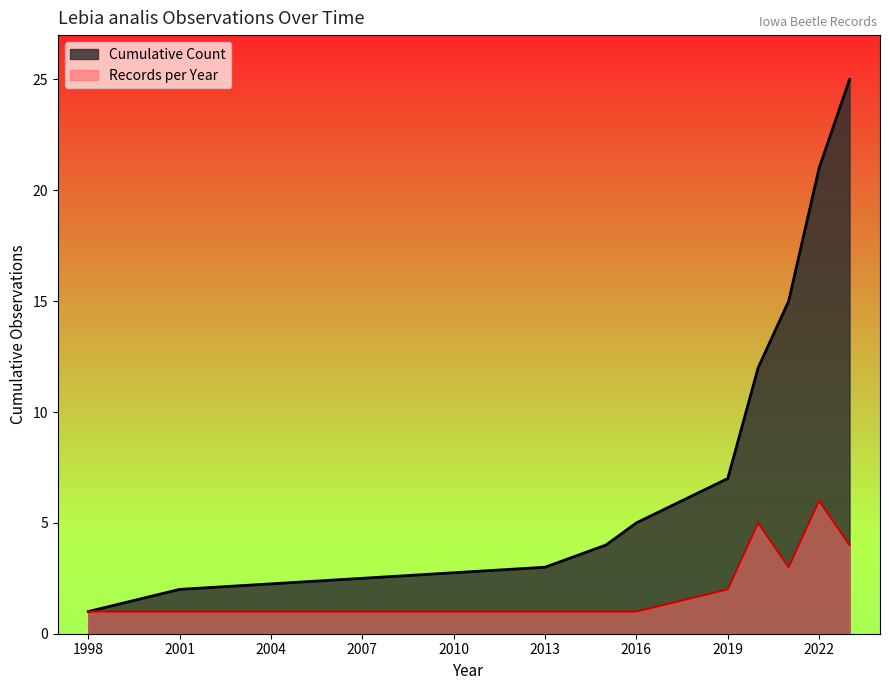

True or false: Cumulative Count and Records per Year intersect in this chart.

False